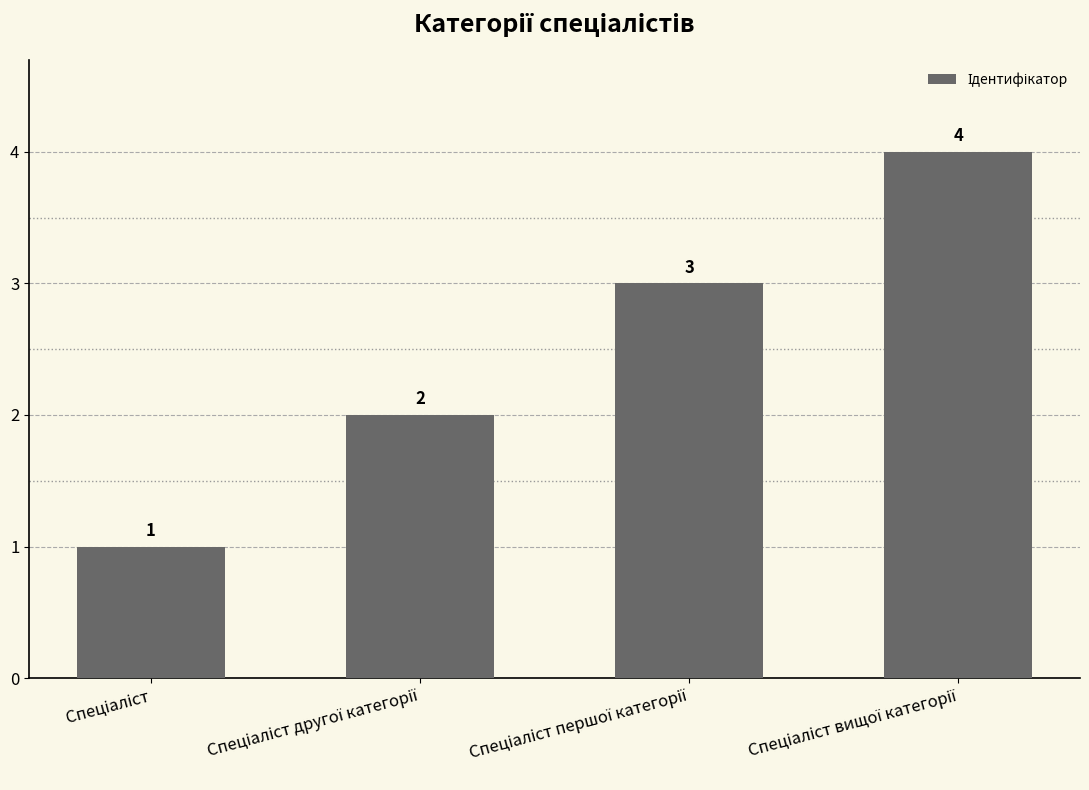

What is the maximum value shown in the chart?

4